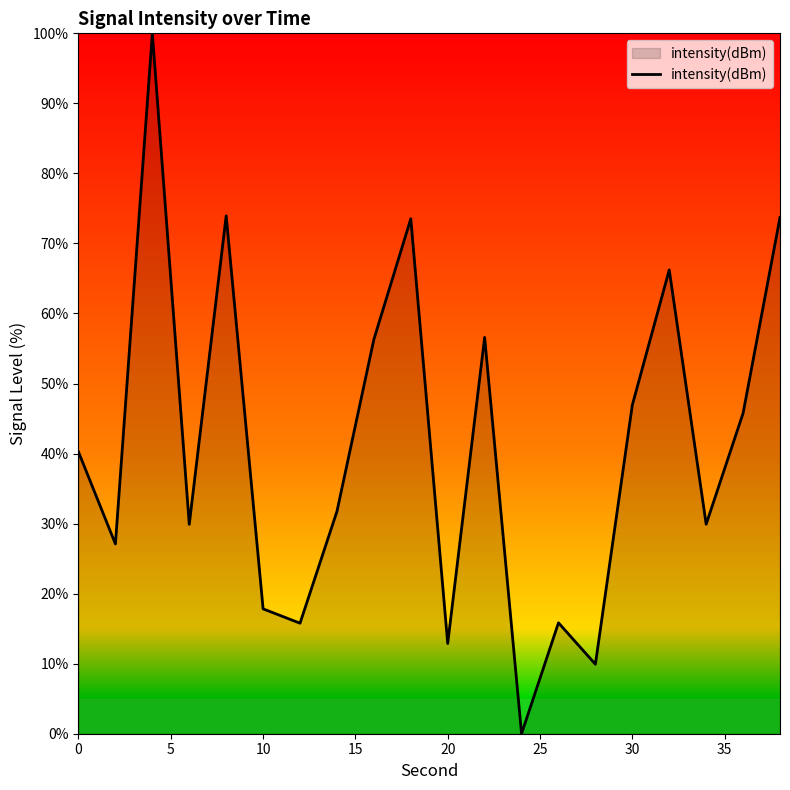

What is the greatest value displayed?

100.0